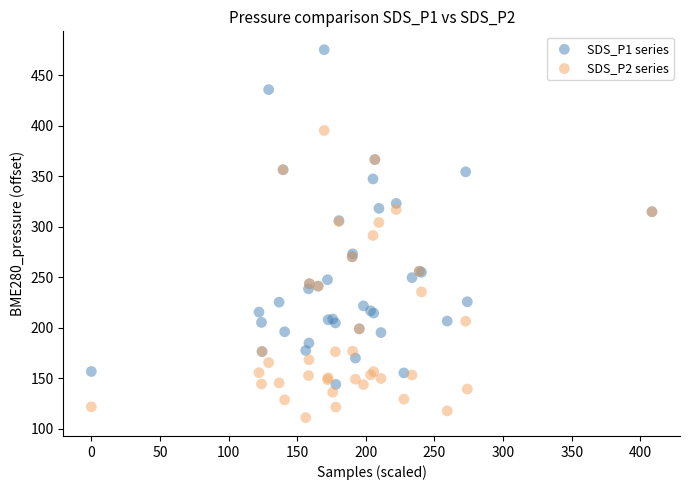

Which series reaches the maximum Y coordinate?

SDS_P1 series